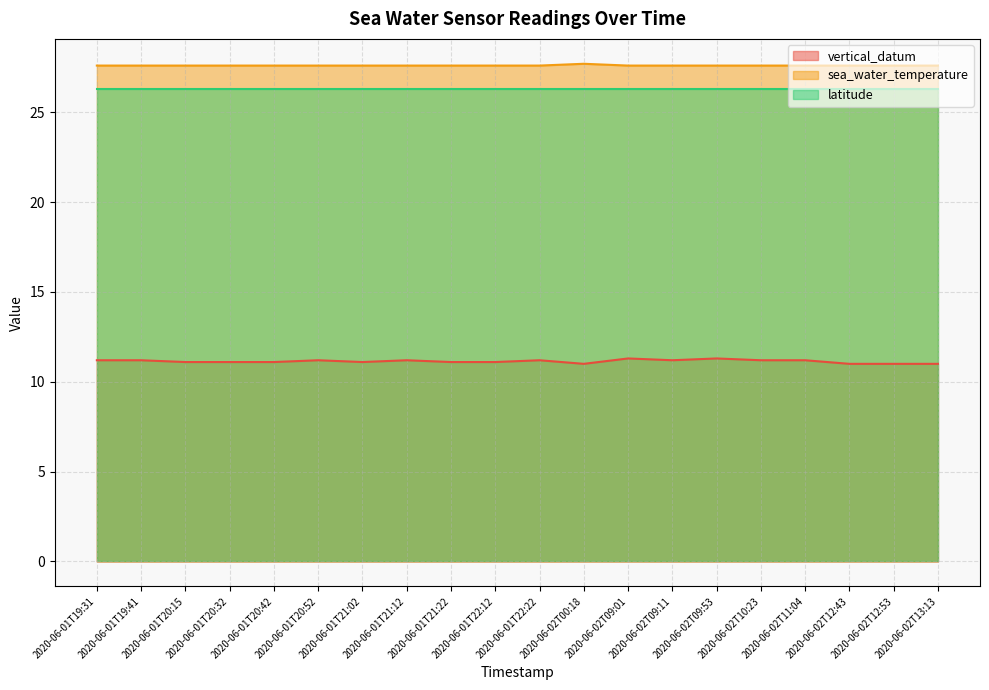

Which series has the widest spread of values?

vertical_datum